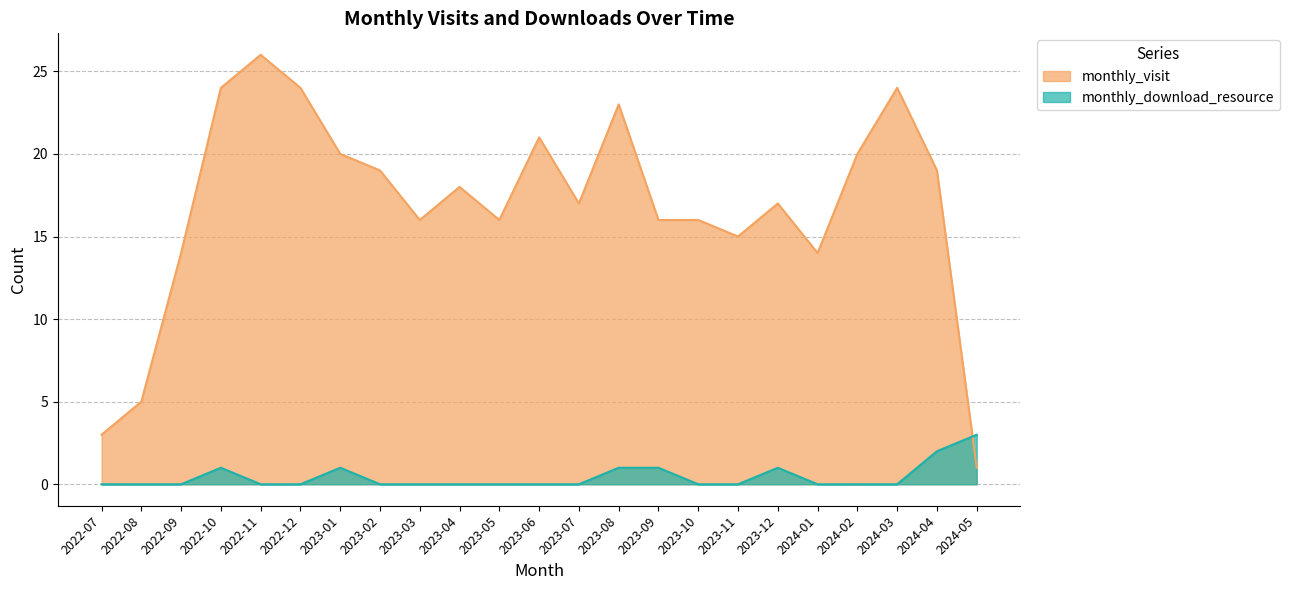

How many times do monthly_download_resource and monthly_visit cross each other?

1